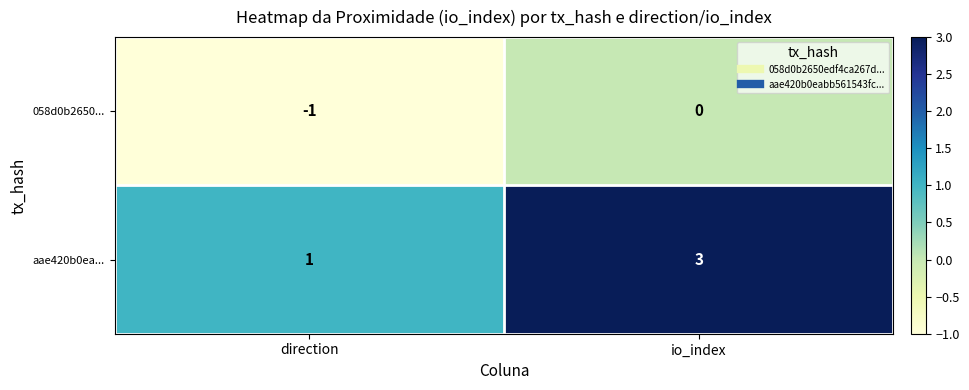

Which label corresponds to the smallest value in the chart?

direction